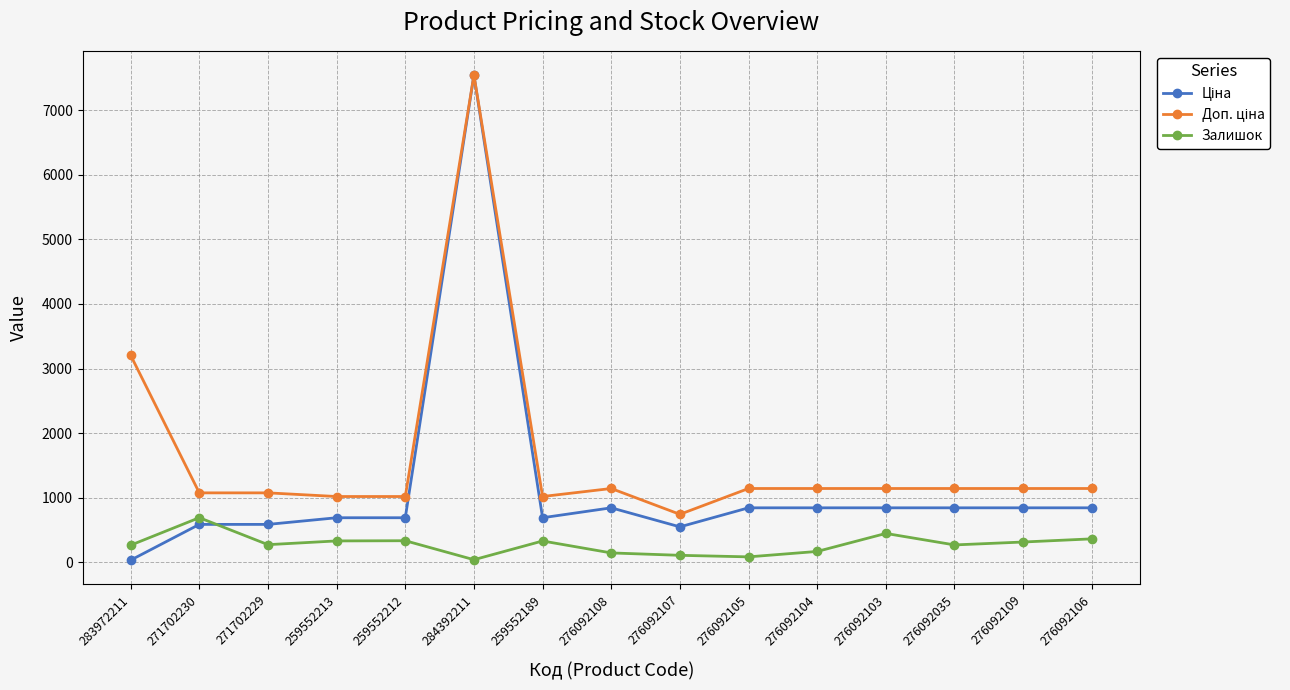

What position from the right is 271702230?

14